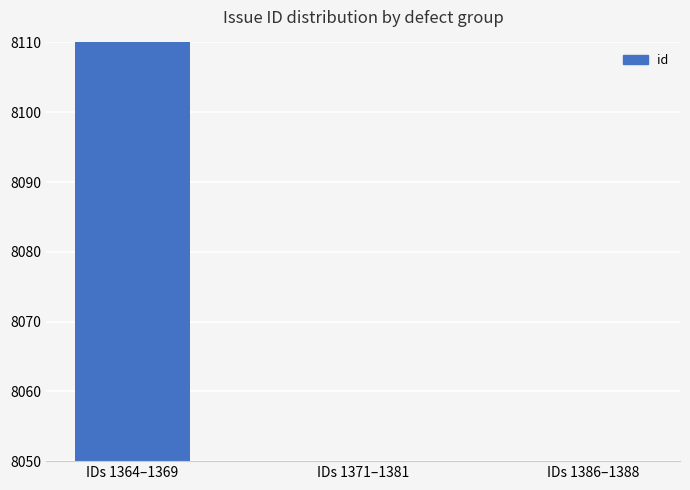

What is the label of the 1st bar from the right?

IDs 1386–1388